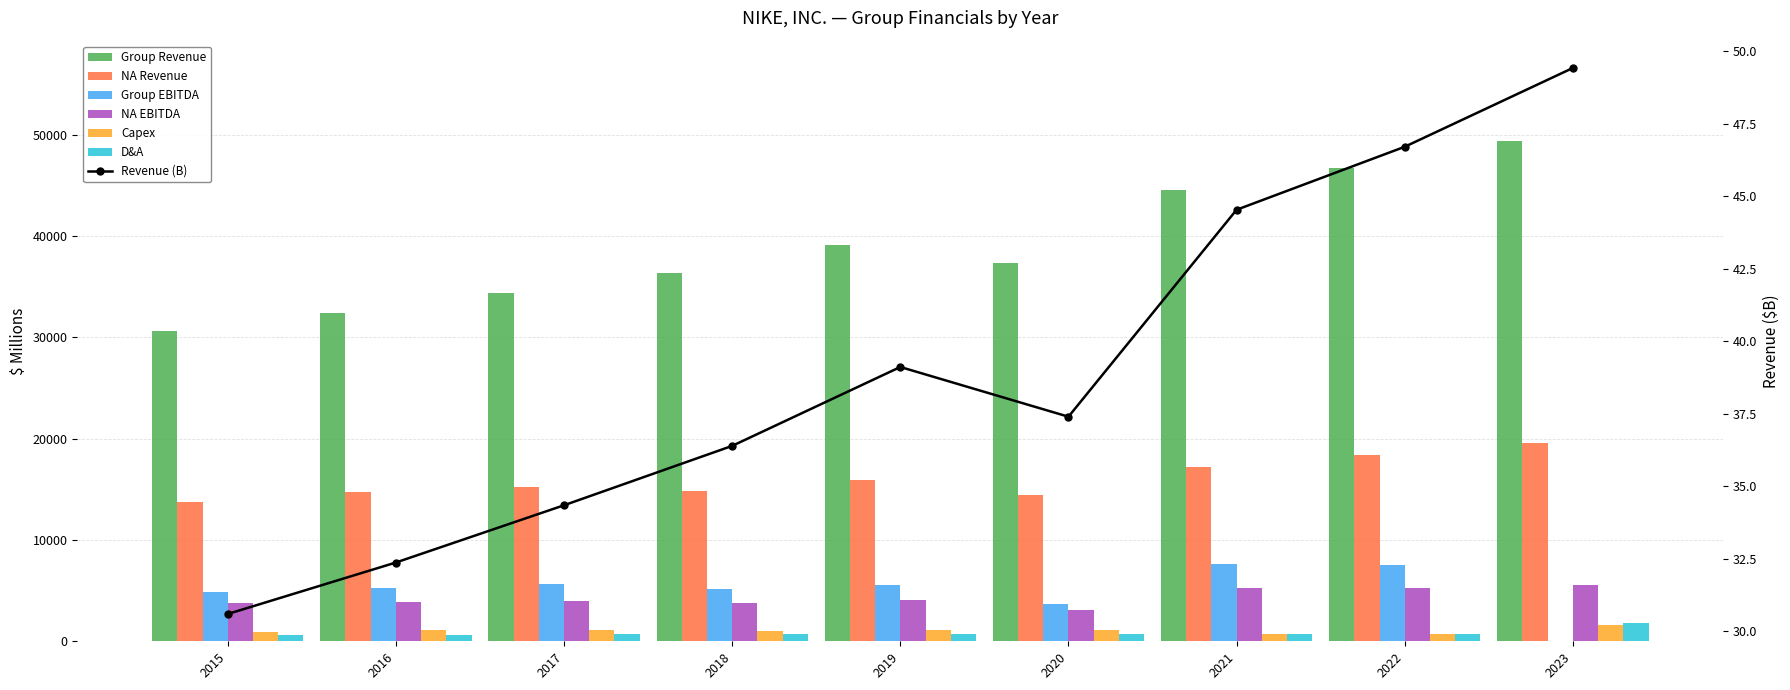

What is the spread (max minus min) of values at 2020?

10787